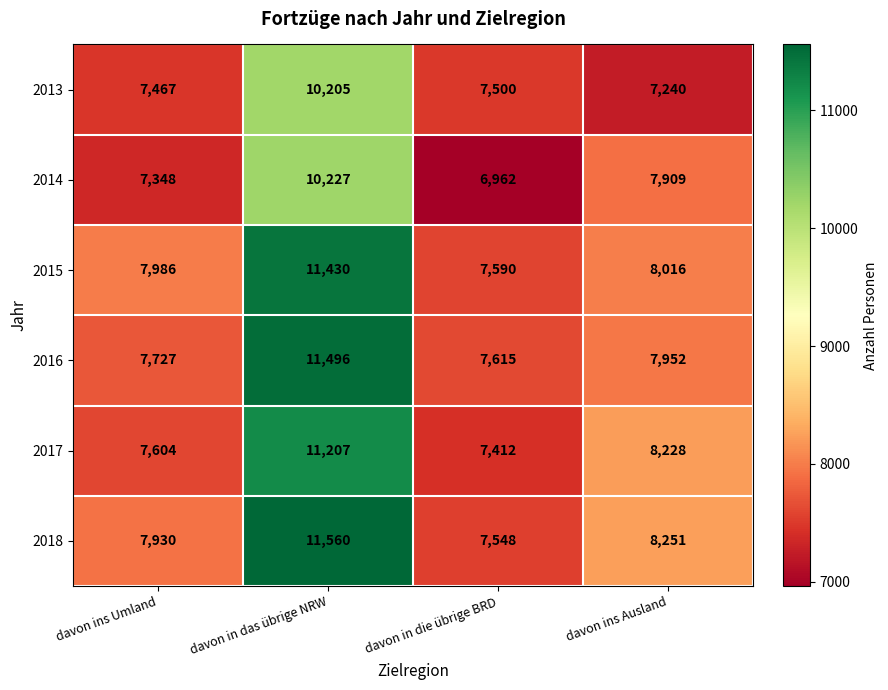

Which series has the largest range (max minus min)?

2018